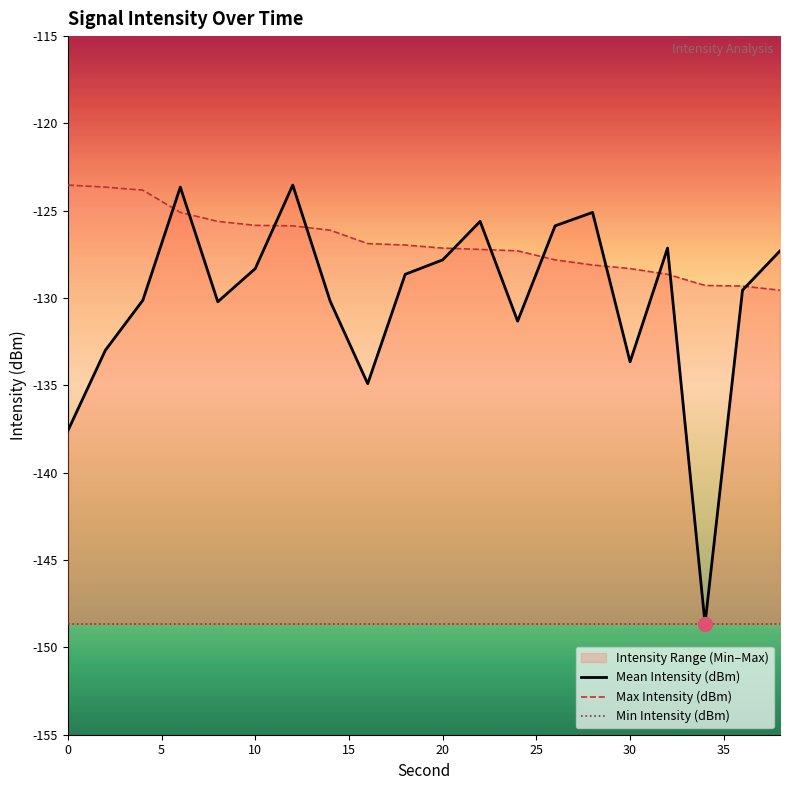

At how many categories does at least one series exceed -126?

10